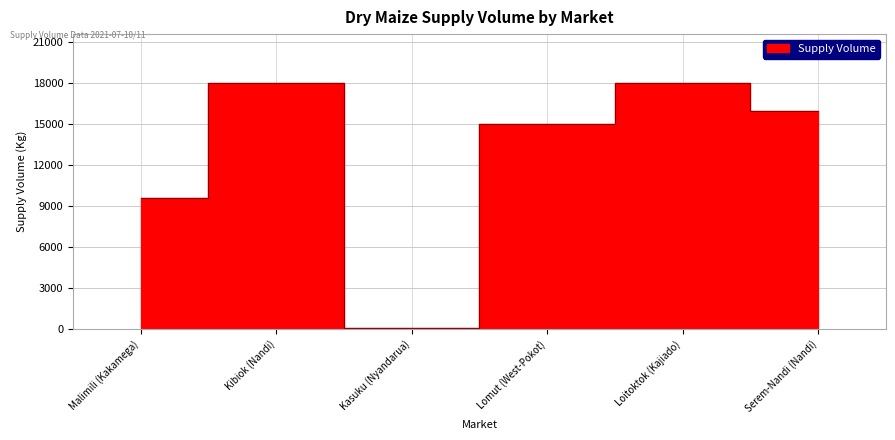

What is the difference between the values at Kasuku (Nyandarua) and Malimili (Kakamega)?

9510